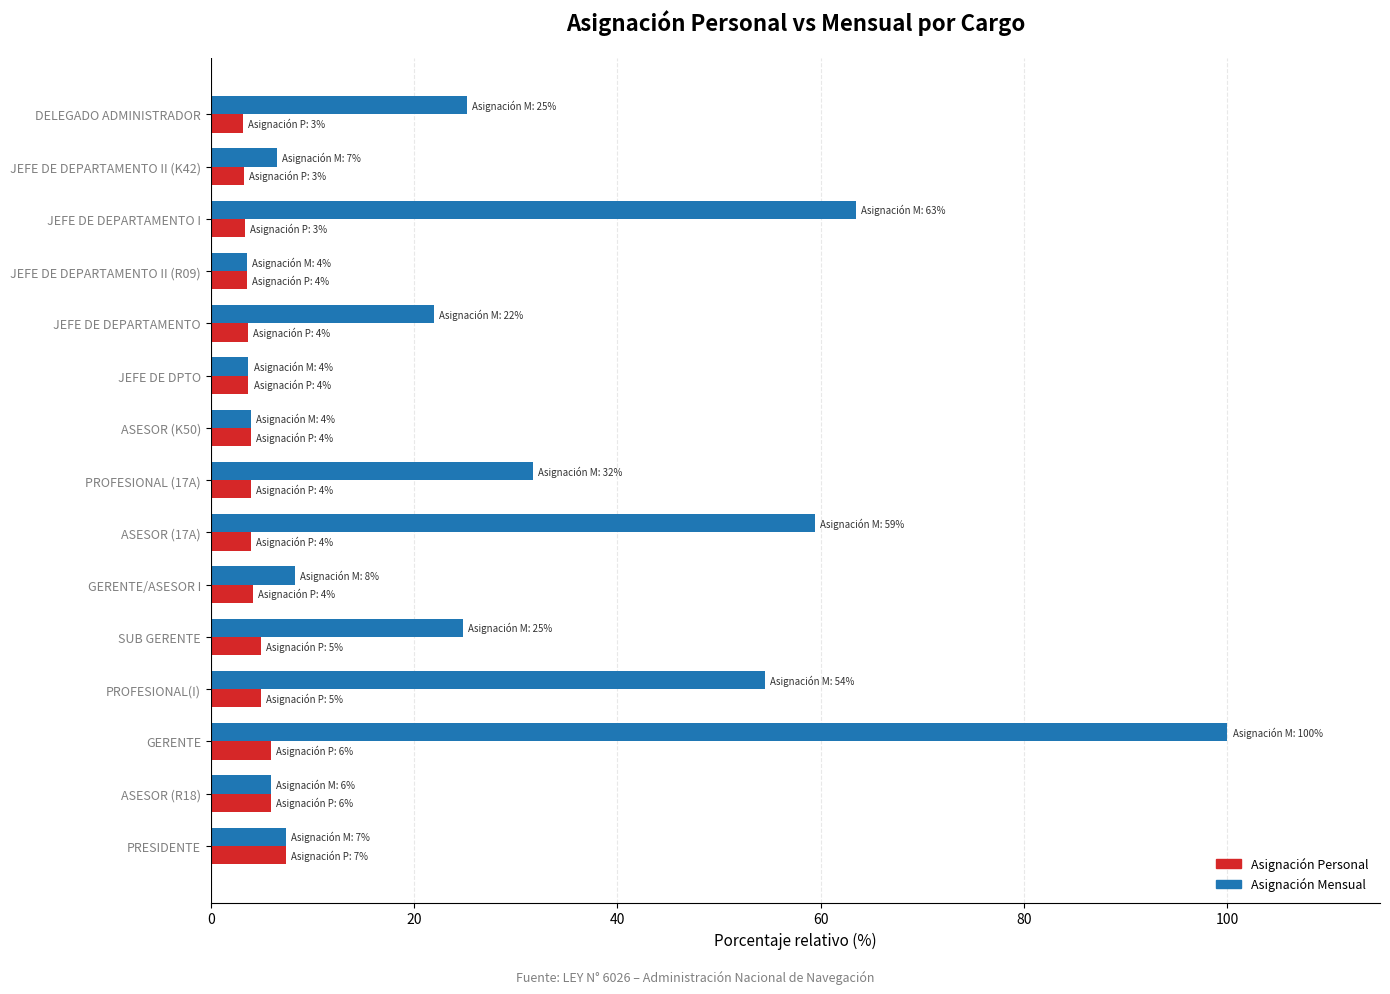

What is the average value of the Asignación Mensual series?

28.0